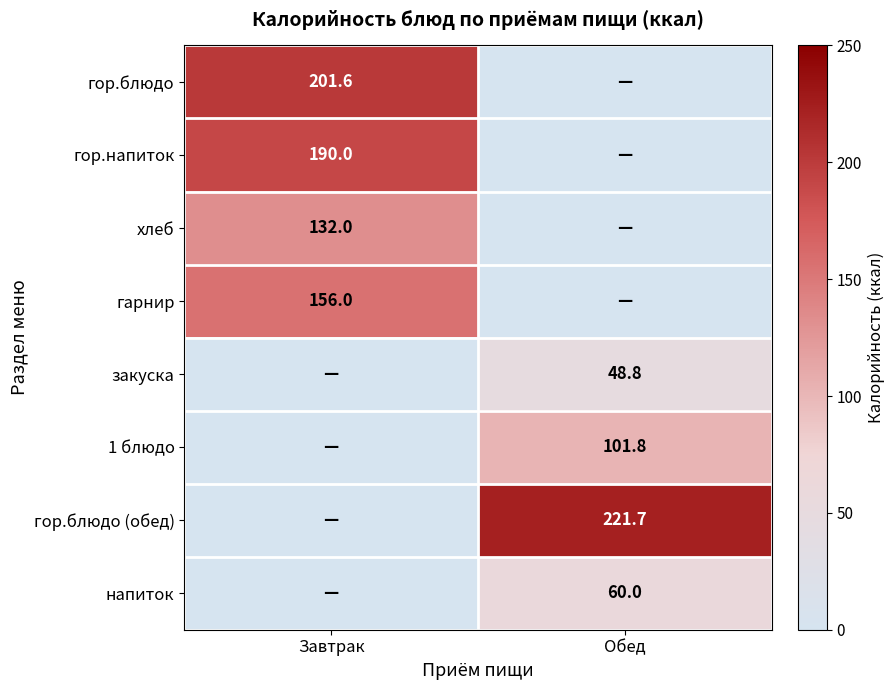

The value of напиток at Обед is 60.0. True or false?

True